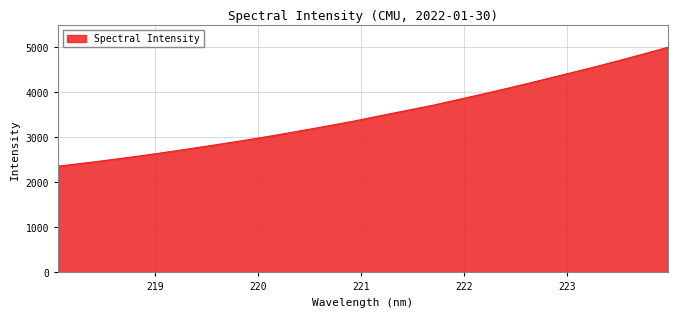

What is the difference between the maximum and minimum values?

2634.0